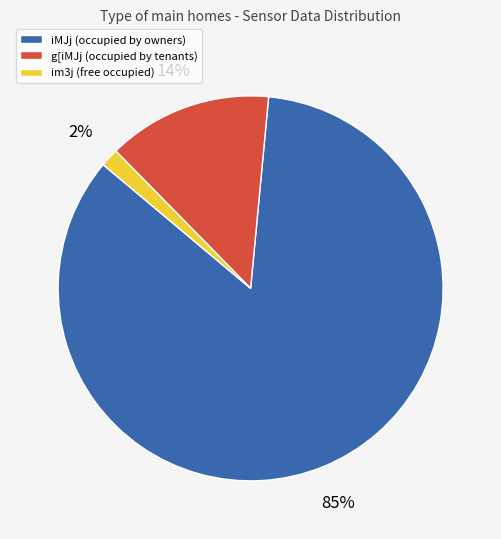

Is there a majority slice in this chart?

Yes